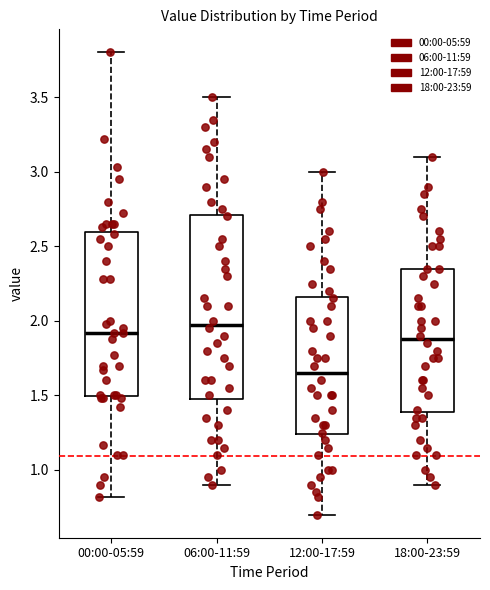

Where does the median line of the box for 12:00-17:59 sit on the y-axis? The values are not printed on the chart, so give them approximately, as read against the axis.

1.65